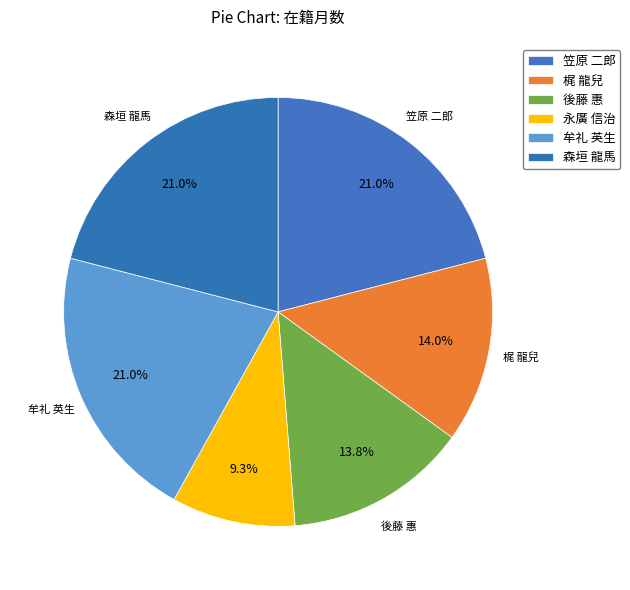

How many slices are in this pie chart?

6